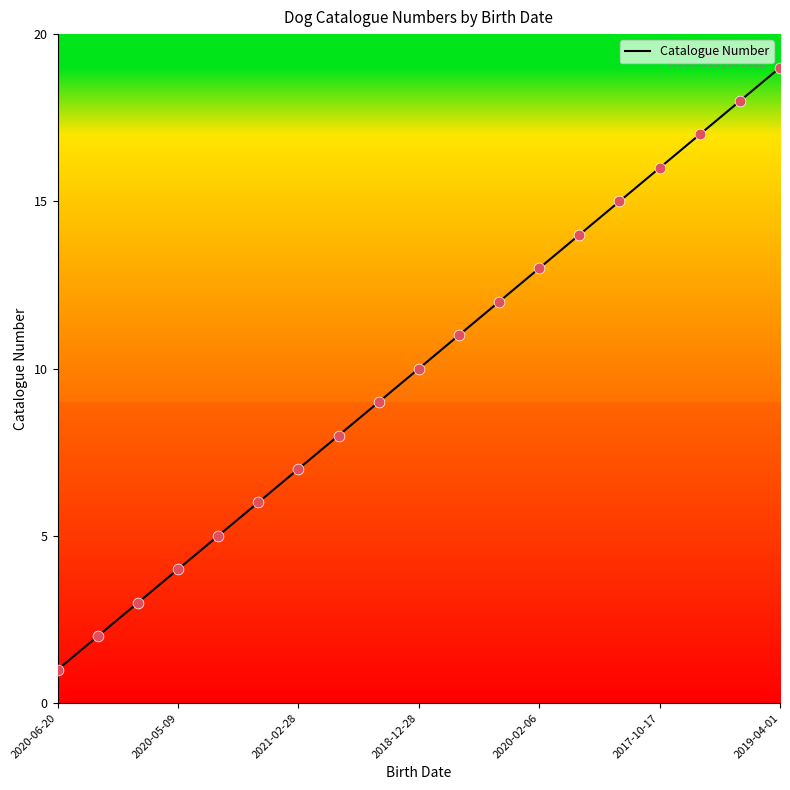

What is the difference between the maximum and minimum values?

18